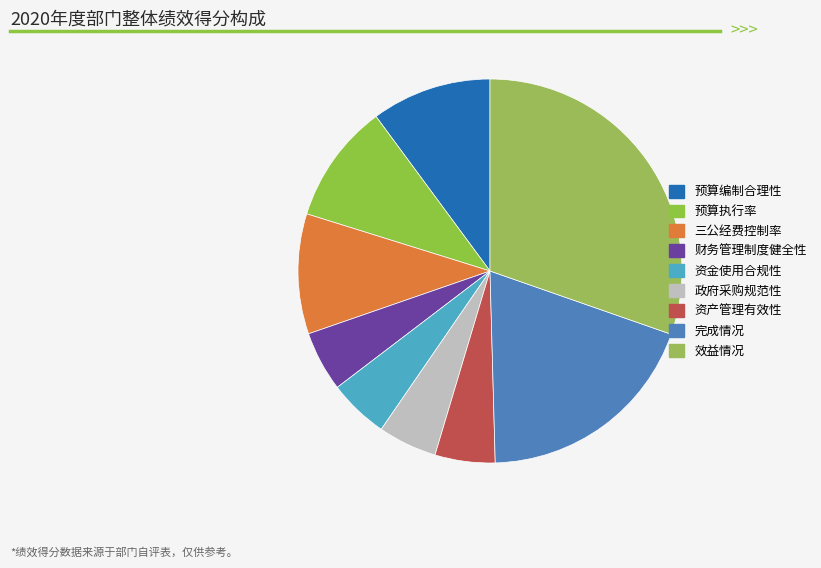

Approximately how many times larger is the value at 政府采购规范性 compared to 完成情况?

0.3